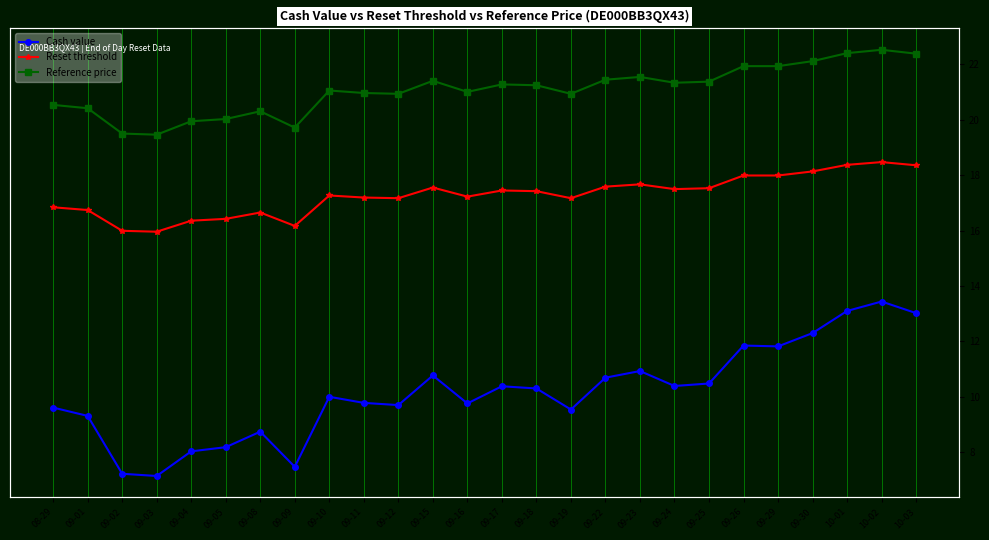

In Reset threshold, how many points are lower than both neighbors (excluding endpoints)?

6